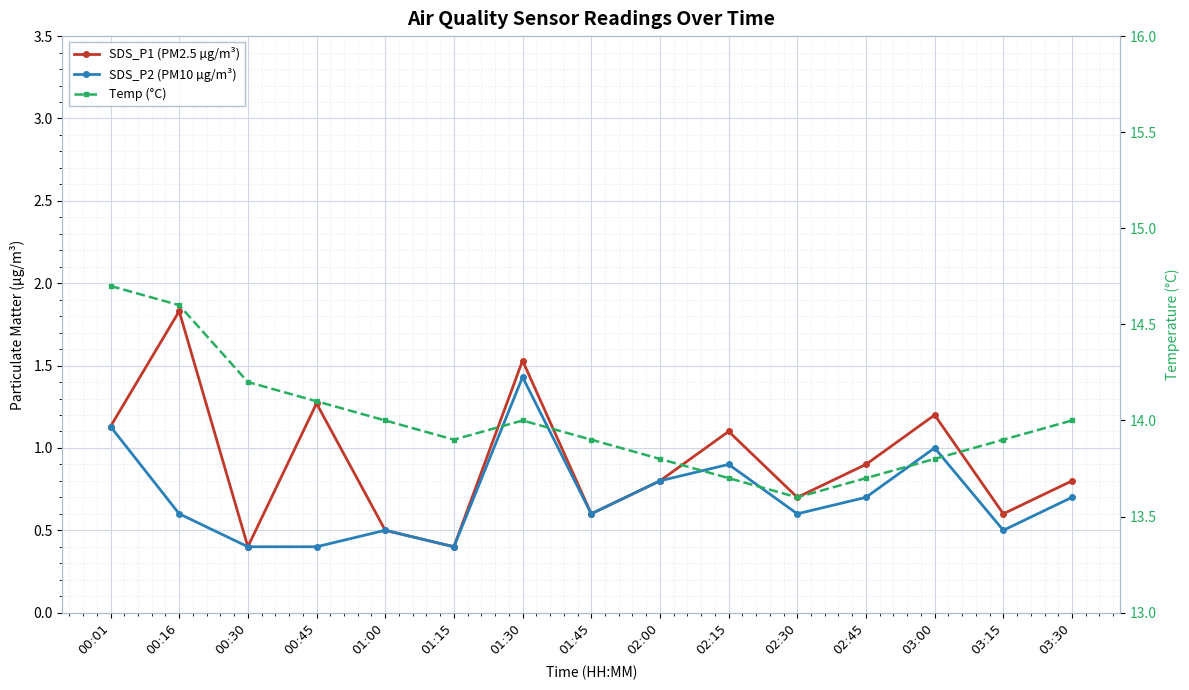

Rank the series by their maximum value, from lowest to highest.

SDS_P2 (PM10 µg/m³), SDS_P1 (PM2.5 µg/m³), Temp (°C)